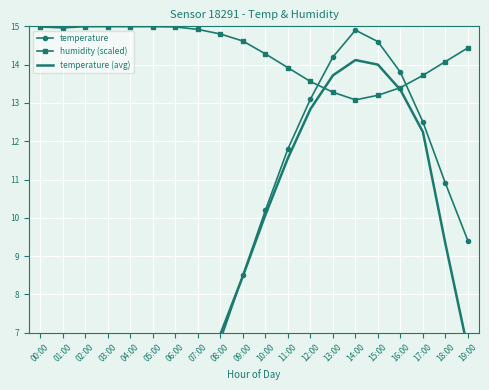

Reading left to right, extract all data points from this chart.

temperature: 5.0	4.8	4.6	4.3	4.1	4.0	4.2	5.1	6.8	8.5	10.2	11.8	13.1	14.2	14.9	14.6	13.8	12.5	10.9	9.4
humidity (scaled): 15.0	15.0	15.0	15.0	15.0	15.0	15.0	14.9	14.8	14.6	14.3	13.9	13.6	13.3	13.1	13.2	13.4	13.7	14.1	14.4
temperature (avg): 2.9	3.7	4.6	4.4	4.2	4.3	4.8	5.7	7.0	8.5	10.1	11.6	12.8	13.7	14.1	14.0	13.3	12.2	9.3	6.6